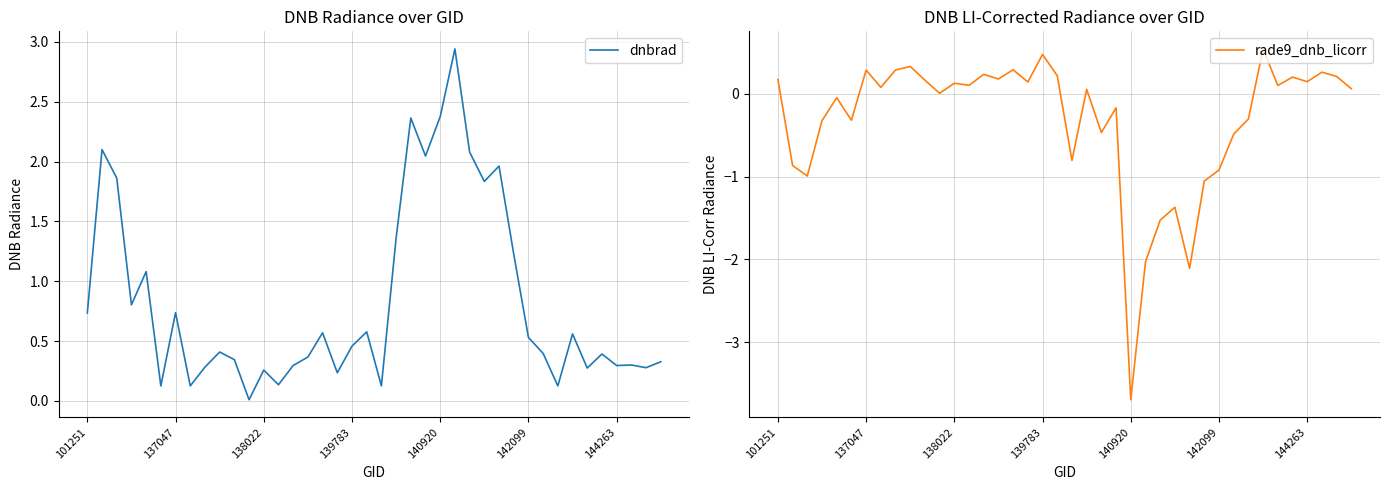

What is the smallest value displayed?

-3.7